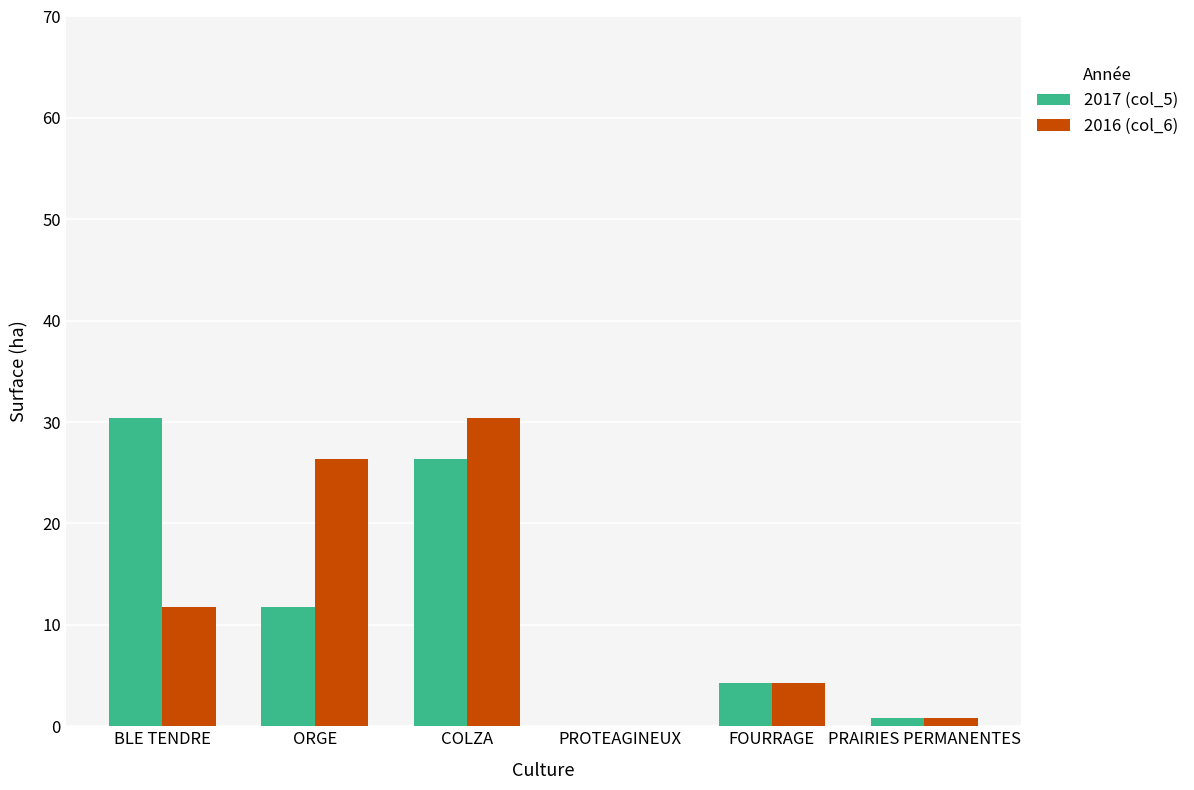

What is the average value of the 2017 (col_5) series?

12.3